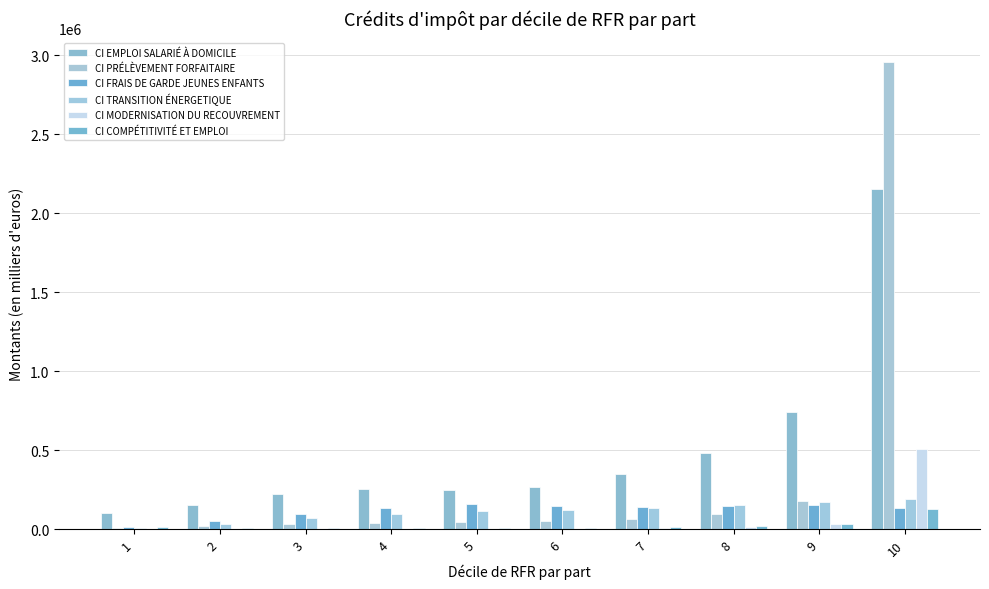

The CI TRANSITION ÉNERGETIQUE series shows 71215.9 at 3. True or false?

True